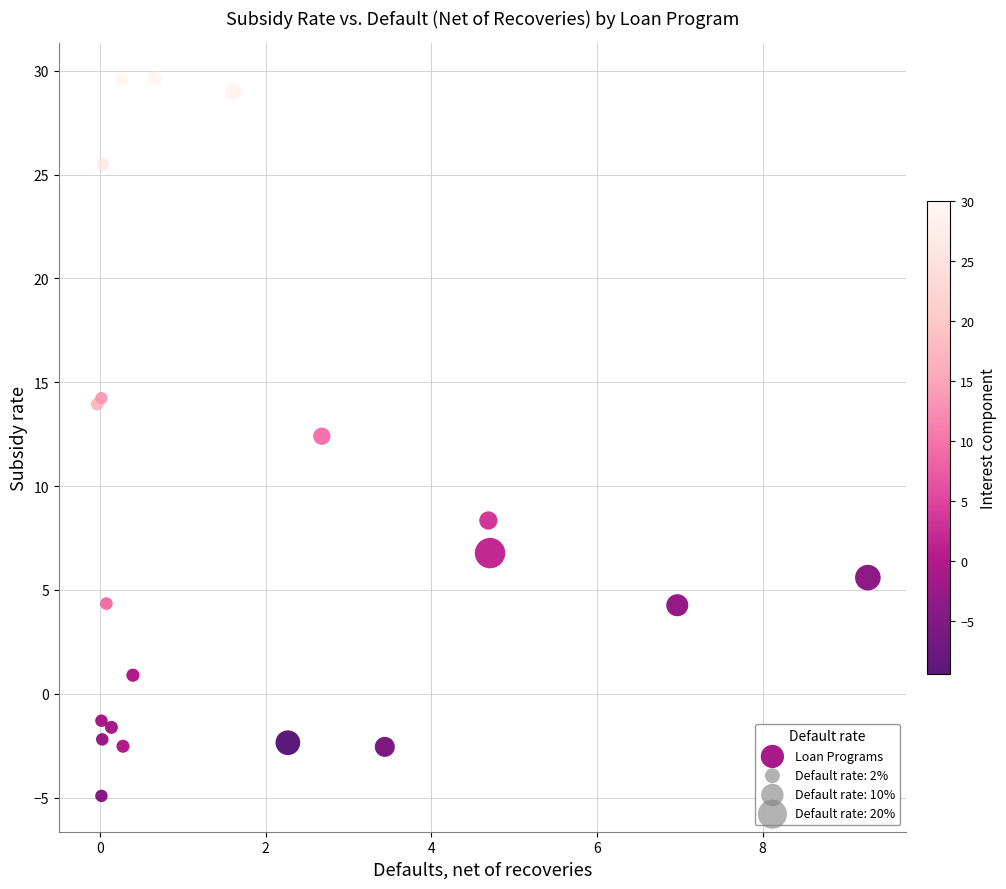

What Y value in the scatter plot is closest to 12?

12.4